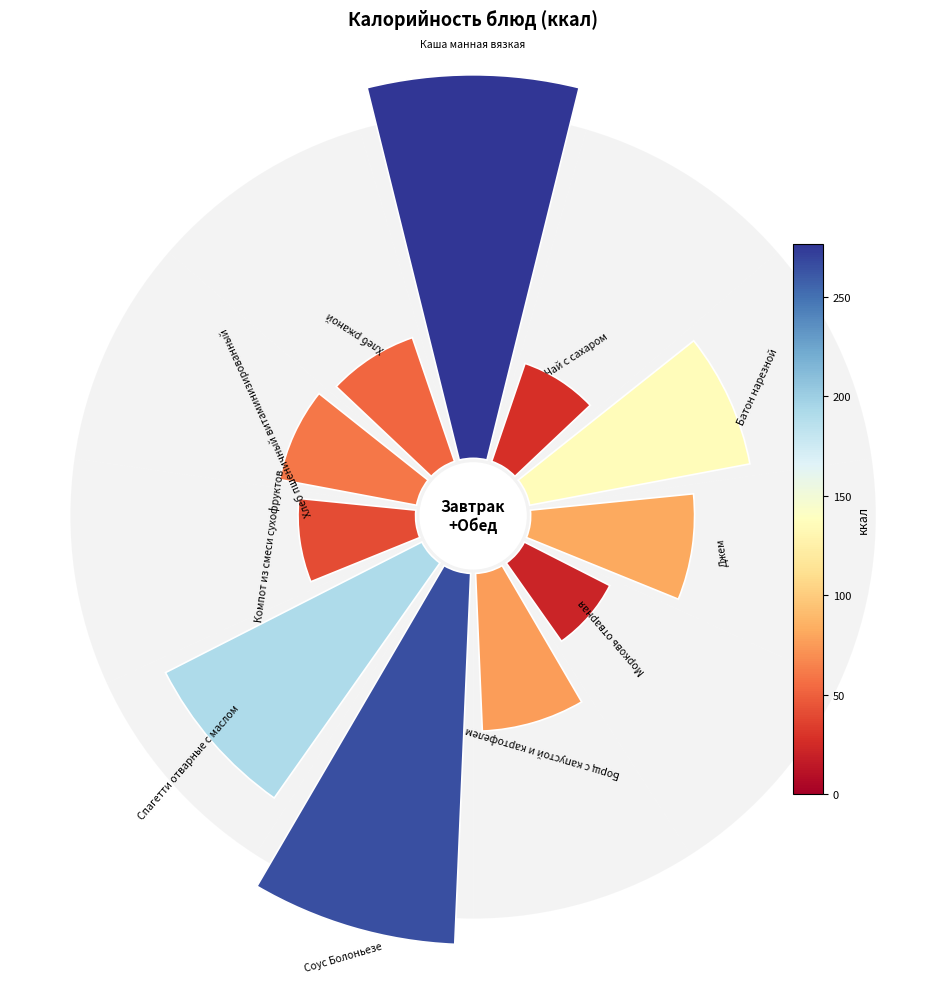

Combined, do Хлеб пшеничный витаминизированный and Морковь отварная account for over 50%?

No